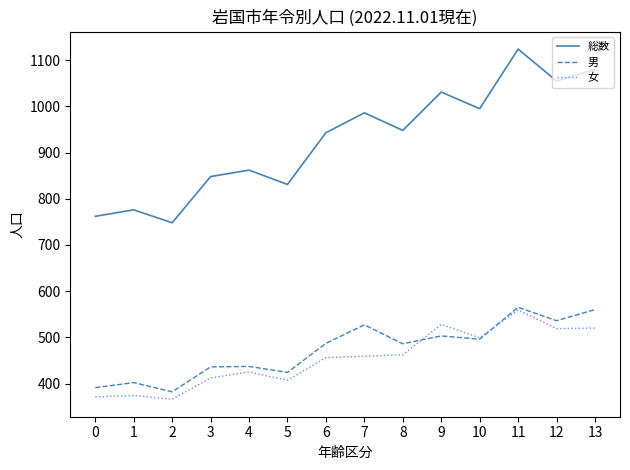

What are all the series names shown in the legend?

総数, 男, 女